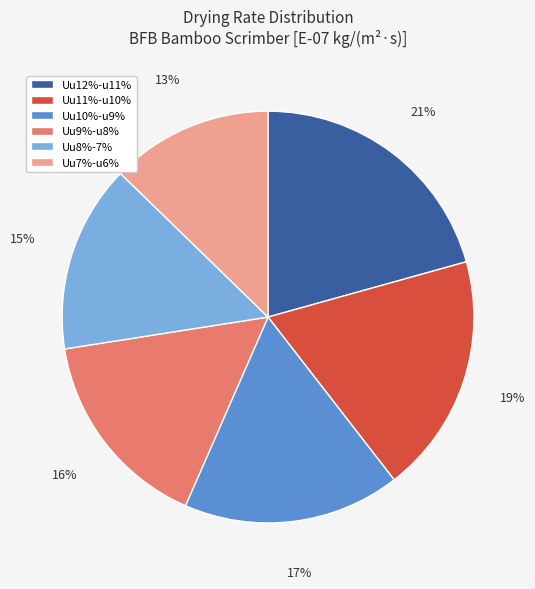

Is the sum of Uu9%-u8% and Uu10%-u9% greater than half?

No